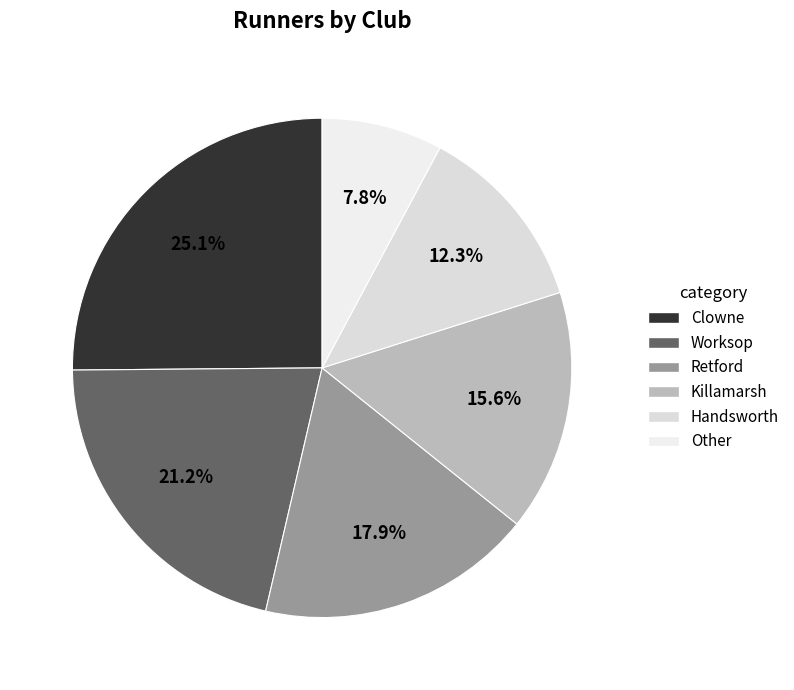

What is the largest slice in the pie chart?

Clowne